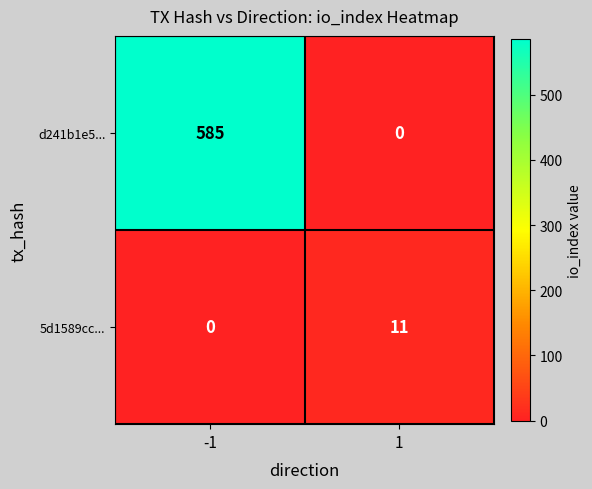

Reading left to right, transcribe all the data shown in this chart.

d241b1e5...: -1=585	1=0
5d1589cc...: -1=0	1=11